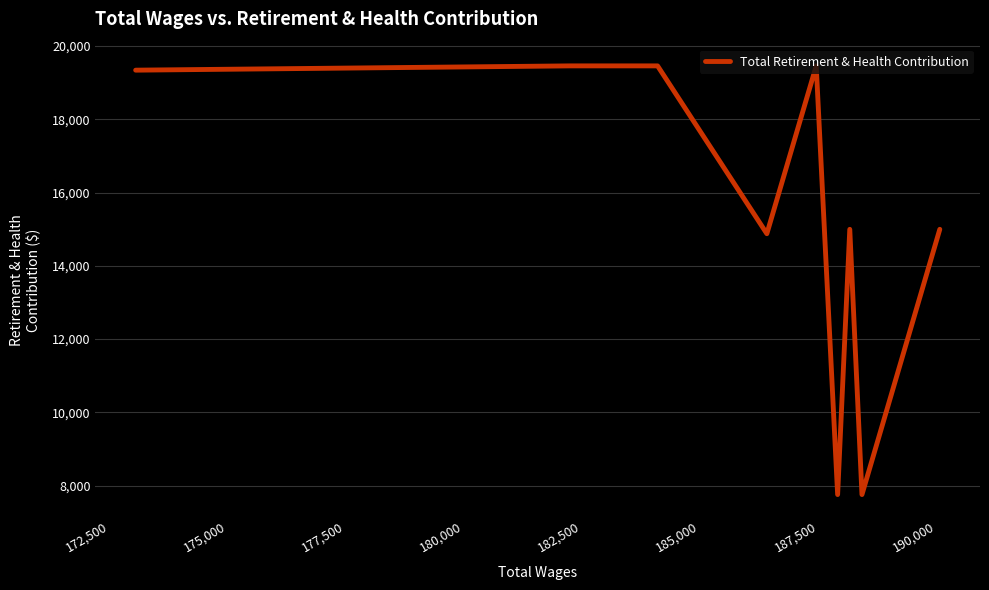

How many points are higher than both their immediate neighbors (excluding endpoints)?

2